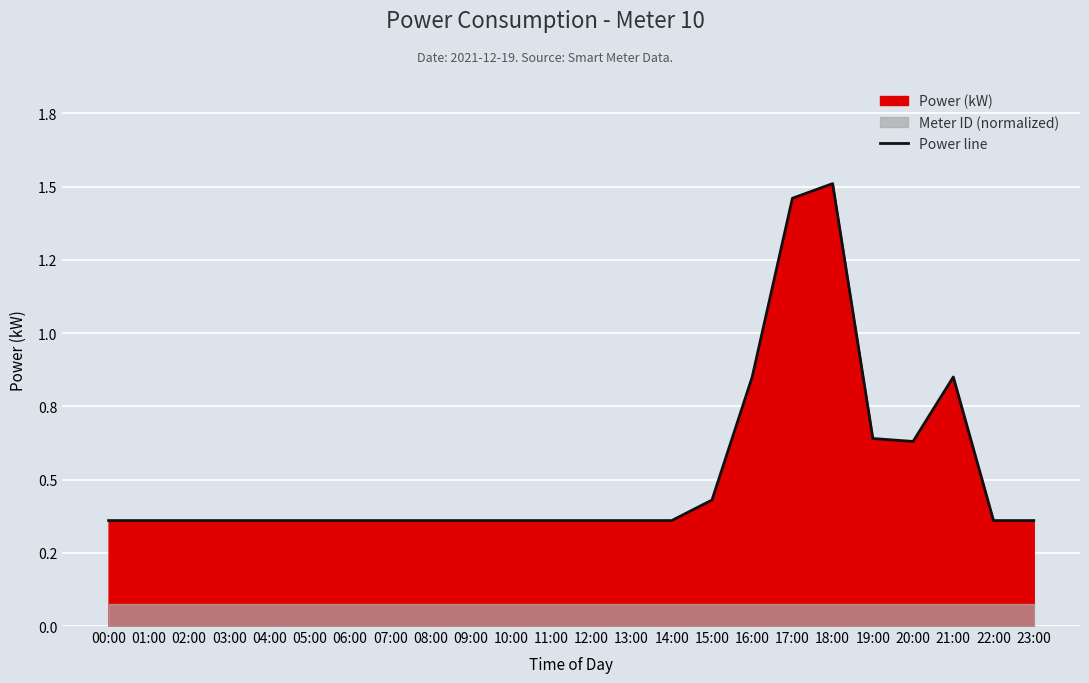

Reading right to left, extract all data points from this chart.

0.4	0.4	0.8	0.6	0.6	1.5	1.5	0.8	0.4	0.4	0.4	0.4	0.4	0.4	0.4	0.4	0.4	0.4	0.4	0.4	0.4	0.4	0.4	0.4